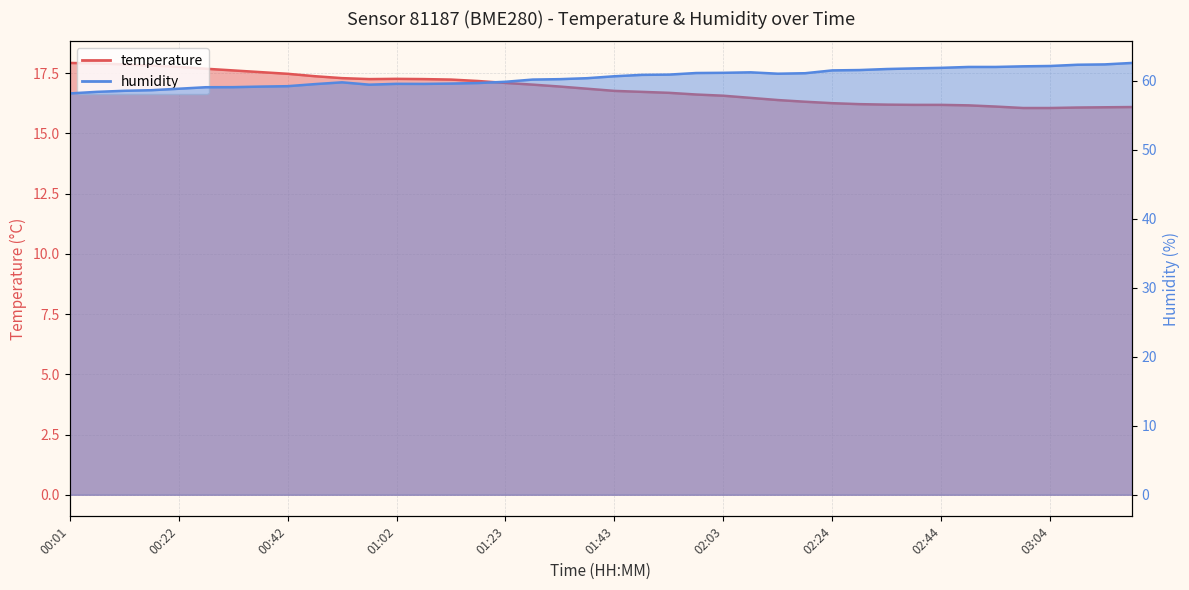

The humidity series shows 62.6 at 03:19. True or false?

True